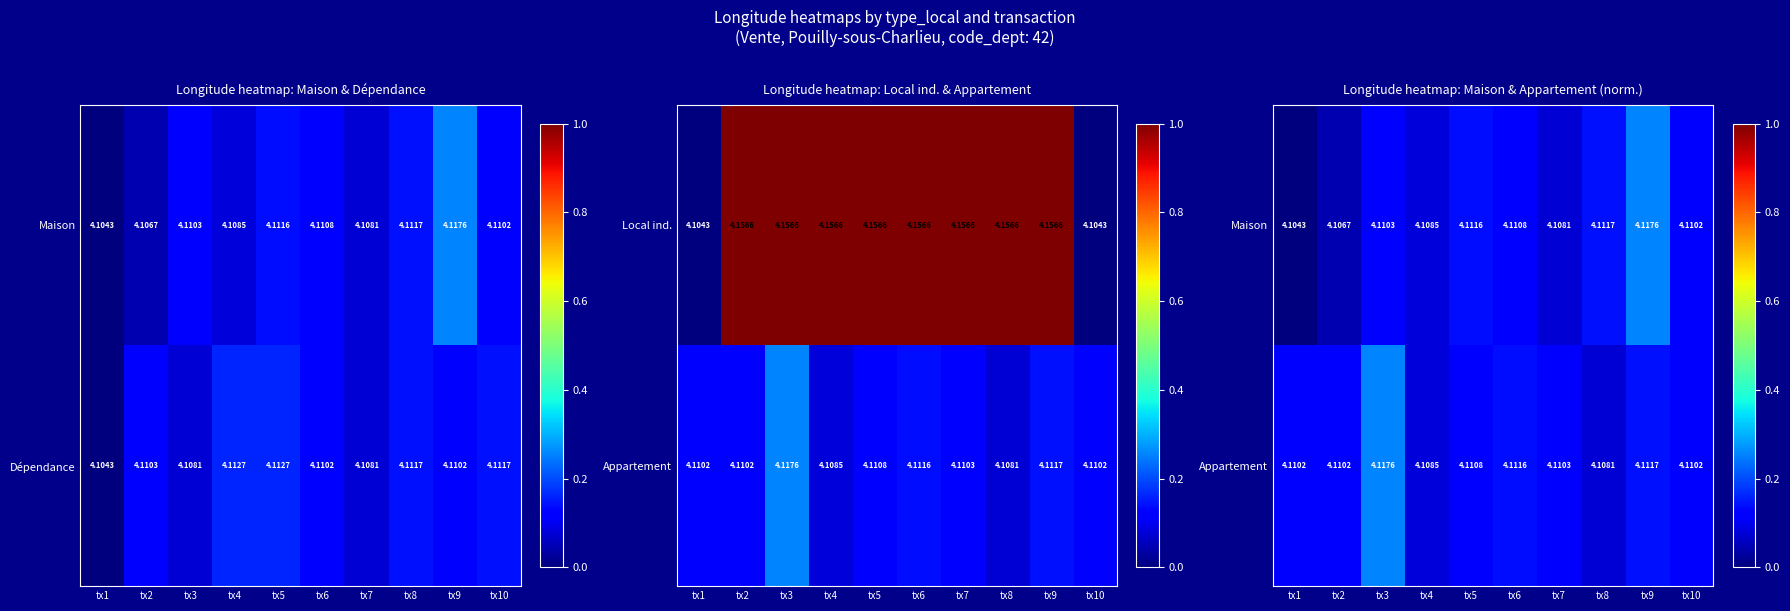

Which category has the lowest value across all series?

tx1